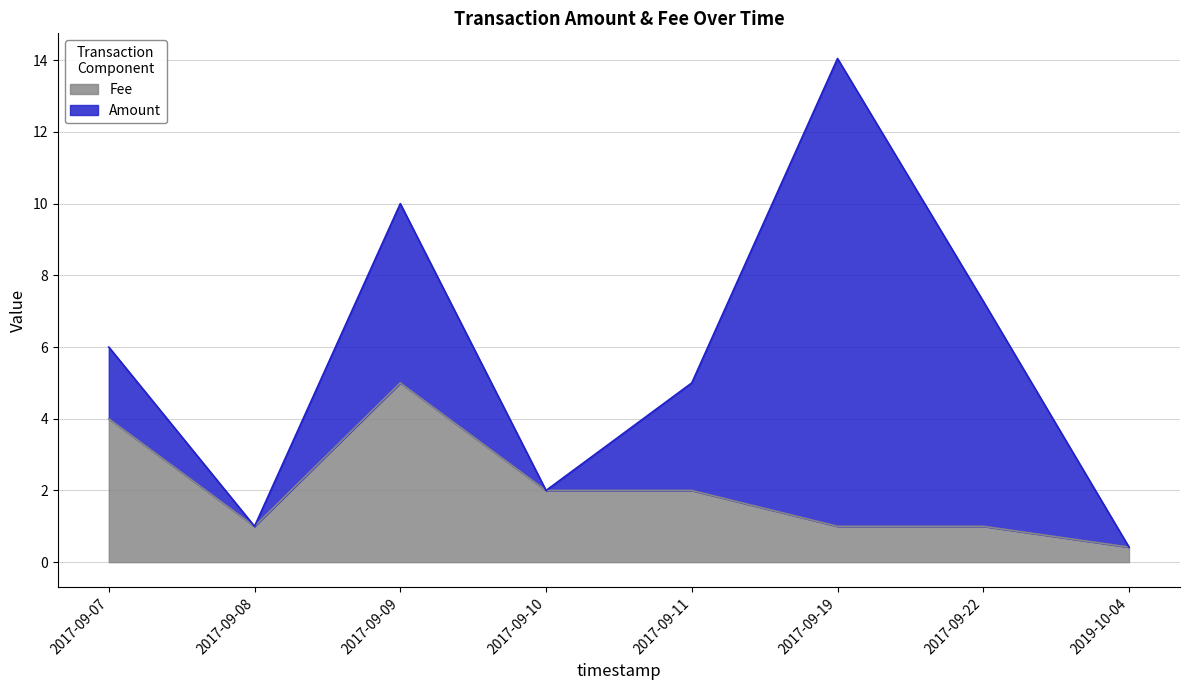

What value does the data have at 2017-09-07?

4.0